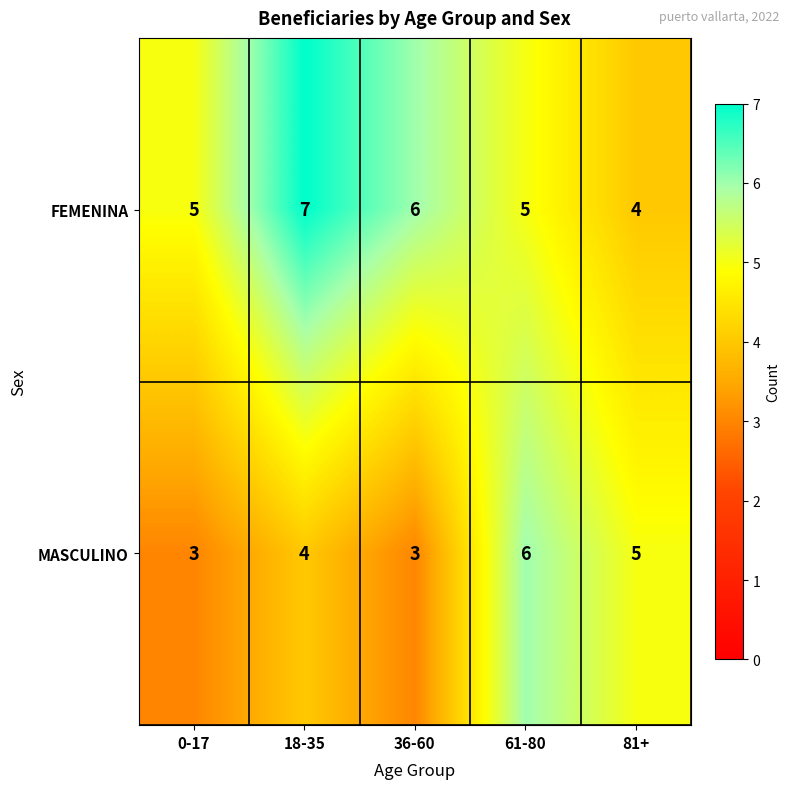

How many data points does each series have?

5